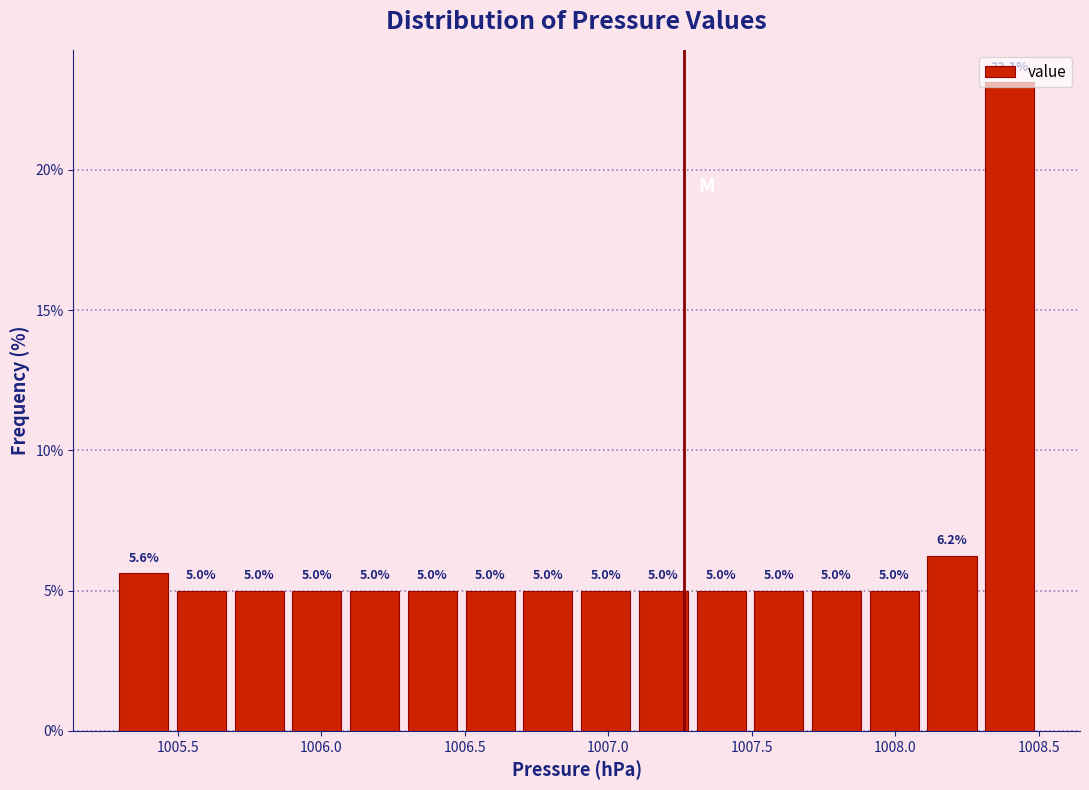

Reading left to right, list every bar in this chart as the range it spans on the x-axis followed by its height. The bar edges are not printed on the chart, so give them approximately, as read against the axis.

1005.3 to 1005.5: 5.6
1005.5 to 1005.7: 5.0
1005.7 to 1005.9: 5.0
1005.9 to 1006.1: 5.0
1006.1 to 1006.3: 5.0
1006.3 to 1006.5: 5.0
1006.5 to 1006.7: 5.0
1006.7 to 1006.9: 5.0
1006.9 to 1007.1: 5.0
1007.1 to 1007.3: 5.0
1007.3 to 1007.5: 5.0
1007.5 to 1007.7: 5.0
1007.7 to 1007.9: 5.0
1007.9 to 1008.1: 5.0
1008.1 to 1008.3: 6.2
1008.3 to 1008.5: 23.1